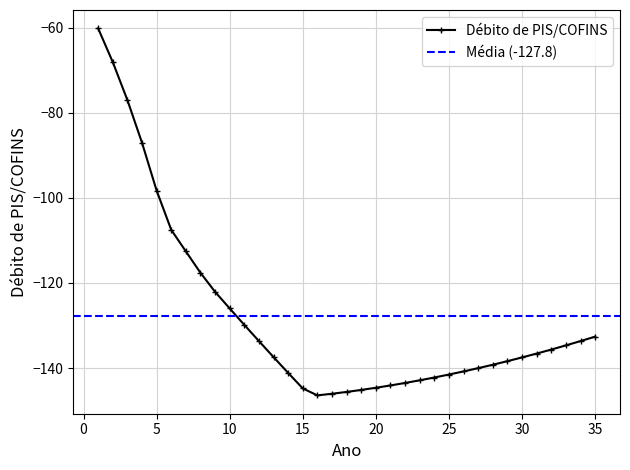

What is the average value?

-127.8